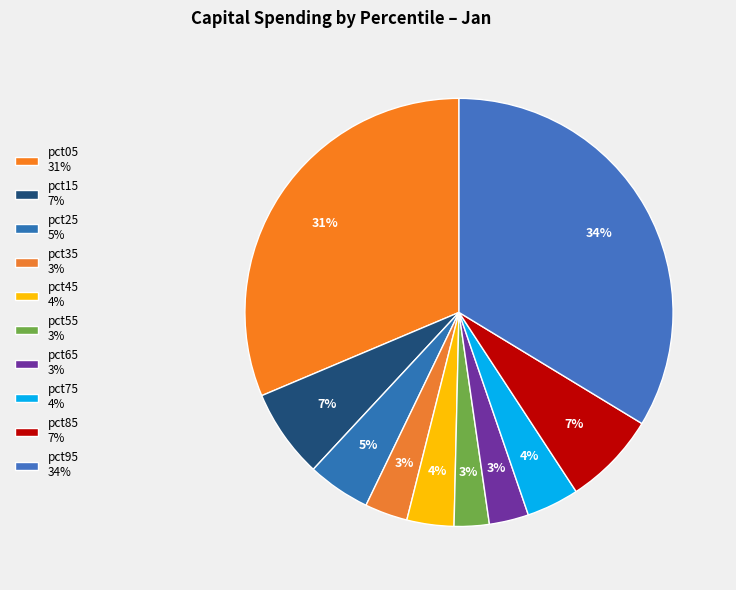

Which category has the biggest portion of the pie?

pct95